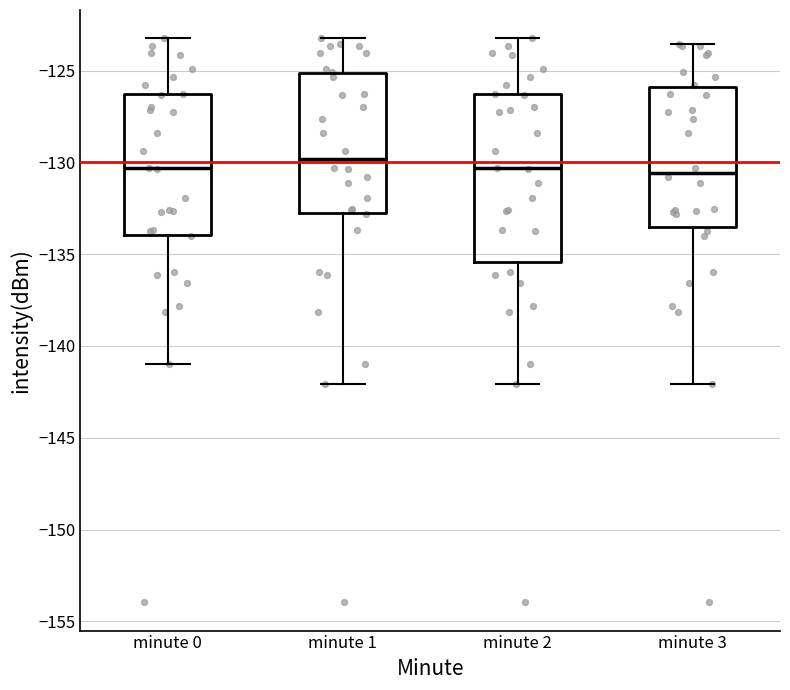

Reading left to right, transcribe this box plot: for each box, give where its median line is, the range the box spans, and where its two whiskers end, as read against the y-axis. The values are not printed on the chart, so give them approximately, as read against the axis.

minute 0: median -130.5, box -134.0 to -126.5, whiskers -141.0 to -123.0
minute 1: median -130.0, box -133.0 to -125.0, whiskers -142.0 to -123.0
minute 2: median -130.5, box -135.5 to -126.5, whiskers -142.0 to -123.0
minute 3: median -130.5, box -133.5 to -126.0, whiskers -142.0 to -123.5